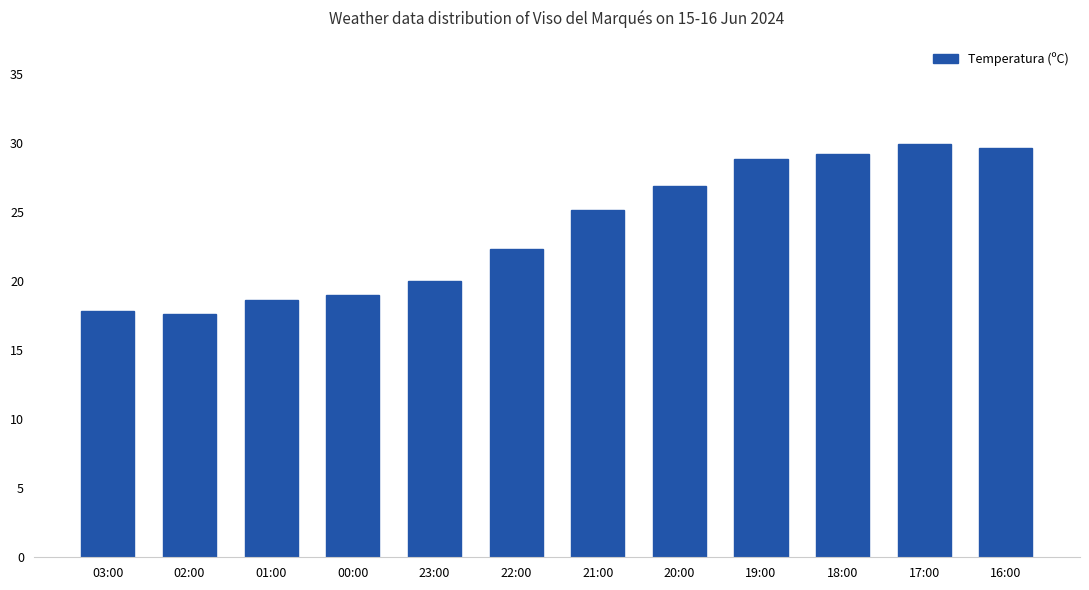

Where does the data first go above 25?

21:00